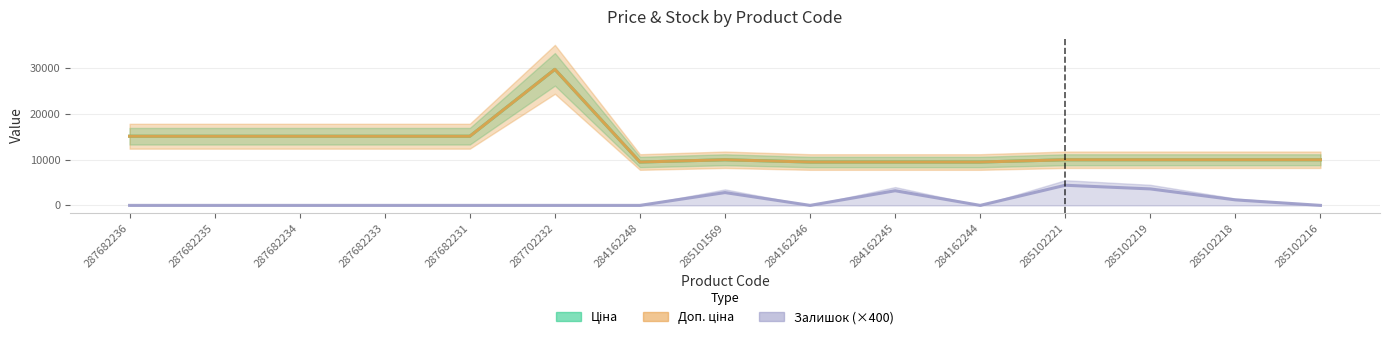

The value of Доп. ціна at 287682233 is 4674.5. True or false?

False